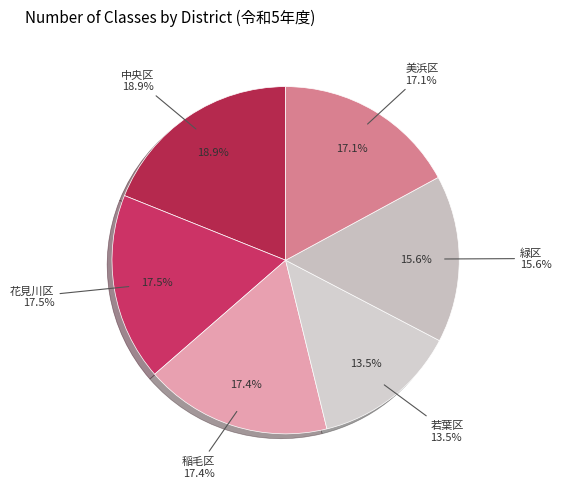

What is the ratio of the value at 稲毛区 to the value at 中央区?

0.9